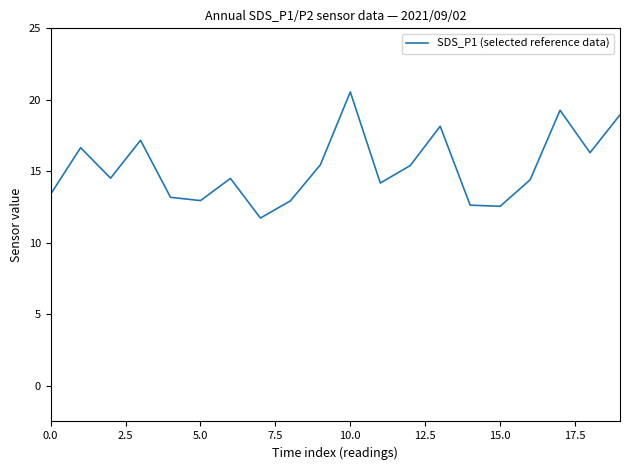

What is the difference between the maximum and minimum values?

8.8